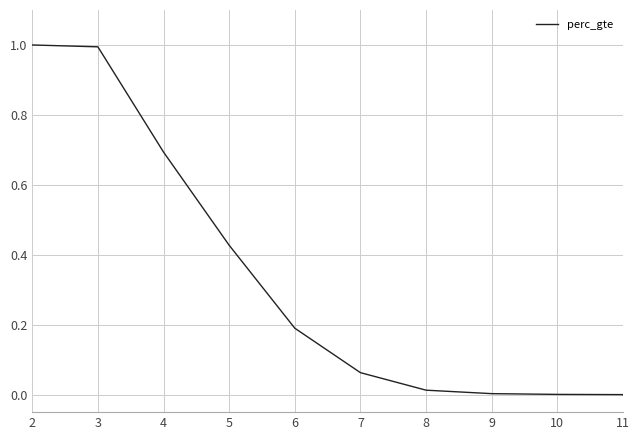

How many values exceed 0?

10